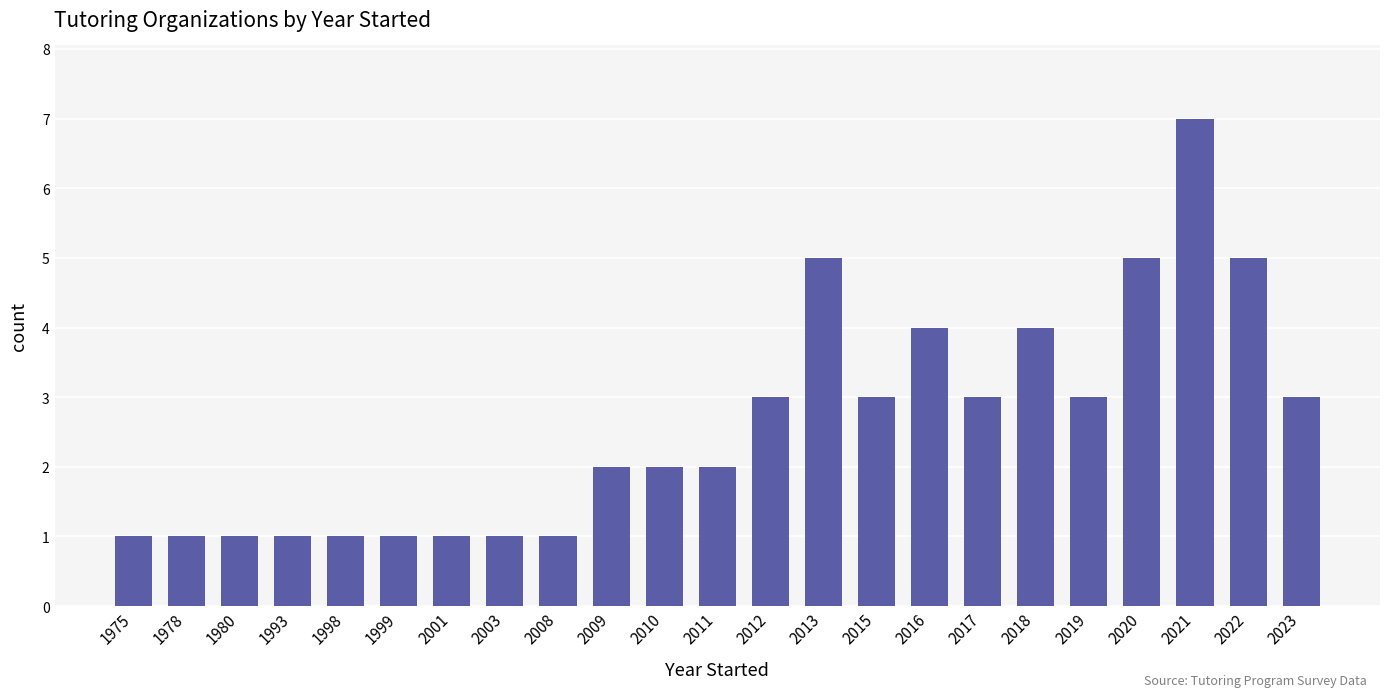

Does the chart contain any negative values?

No